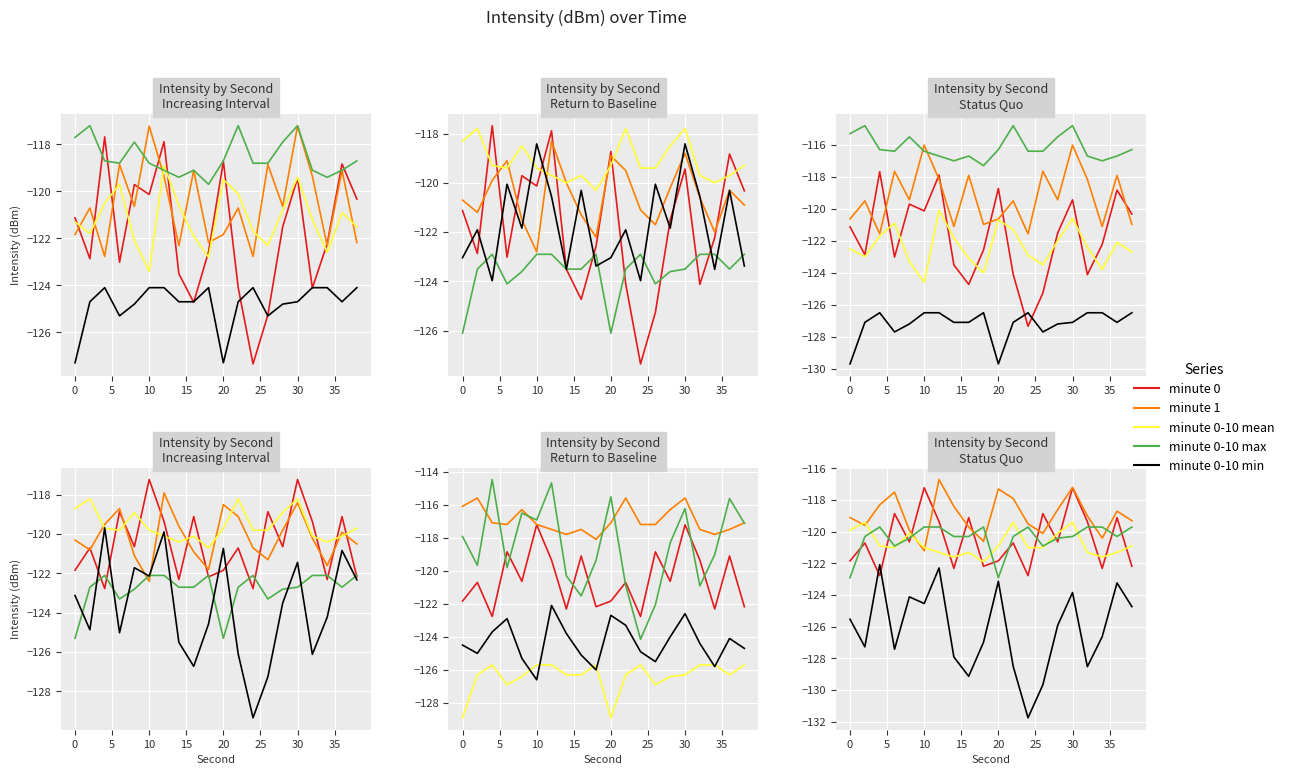

Which category has the highest value in the minute 0-10 min series?

5